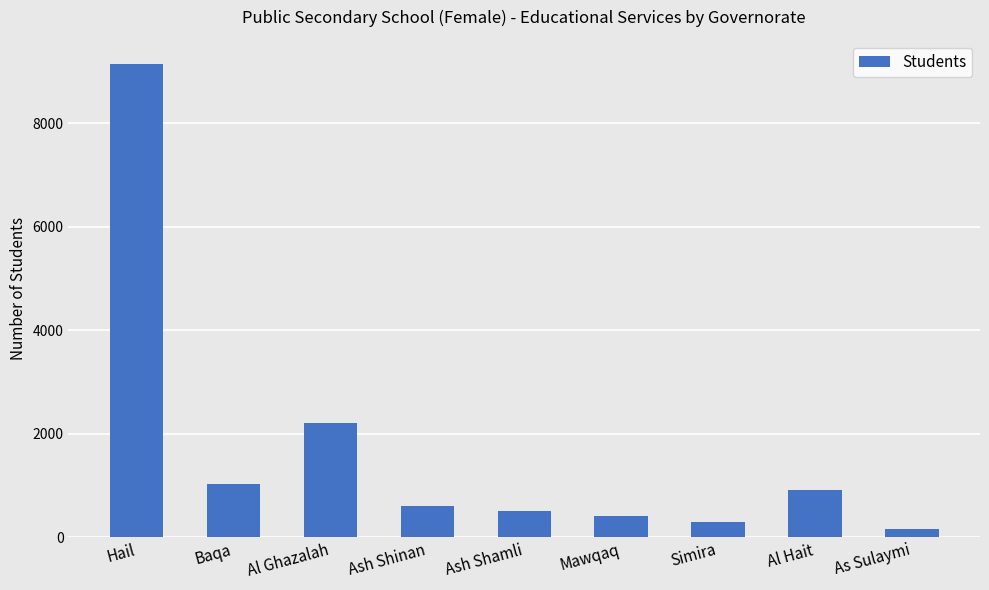

What is the difference between the second highest and minimum values?

2054